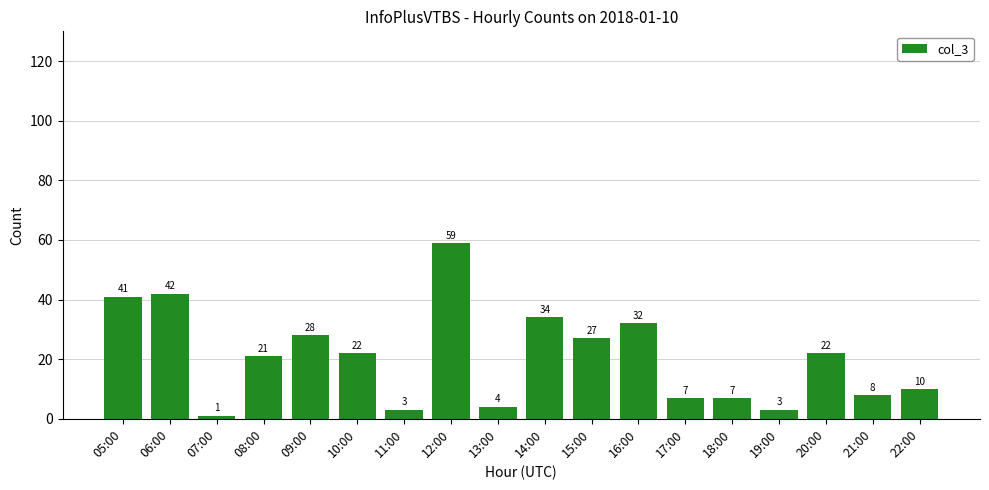

Count the number of data series in this chart.

1